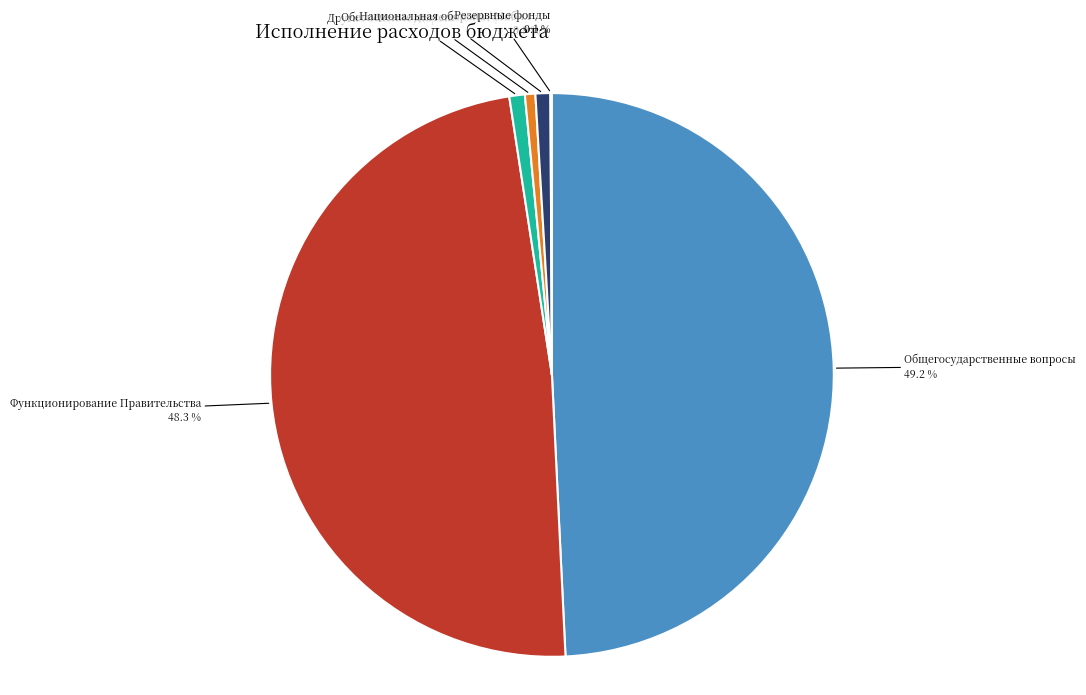

Rank the categories by value from lowest to highest.

Национальная безопасность и правоохранительная деятельность, Резервные фонды, Обеспечение деятельности финансовых органов, Национальная оборона, Мобилизационная и вневойсковая подготовка, Другие общегосударственные вопросы, Функционирование Правительства, Общегосударственные вопросы